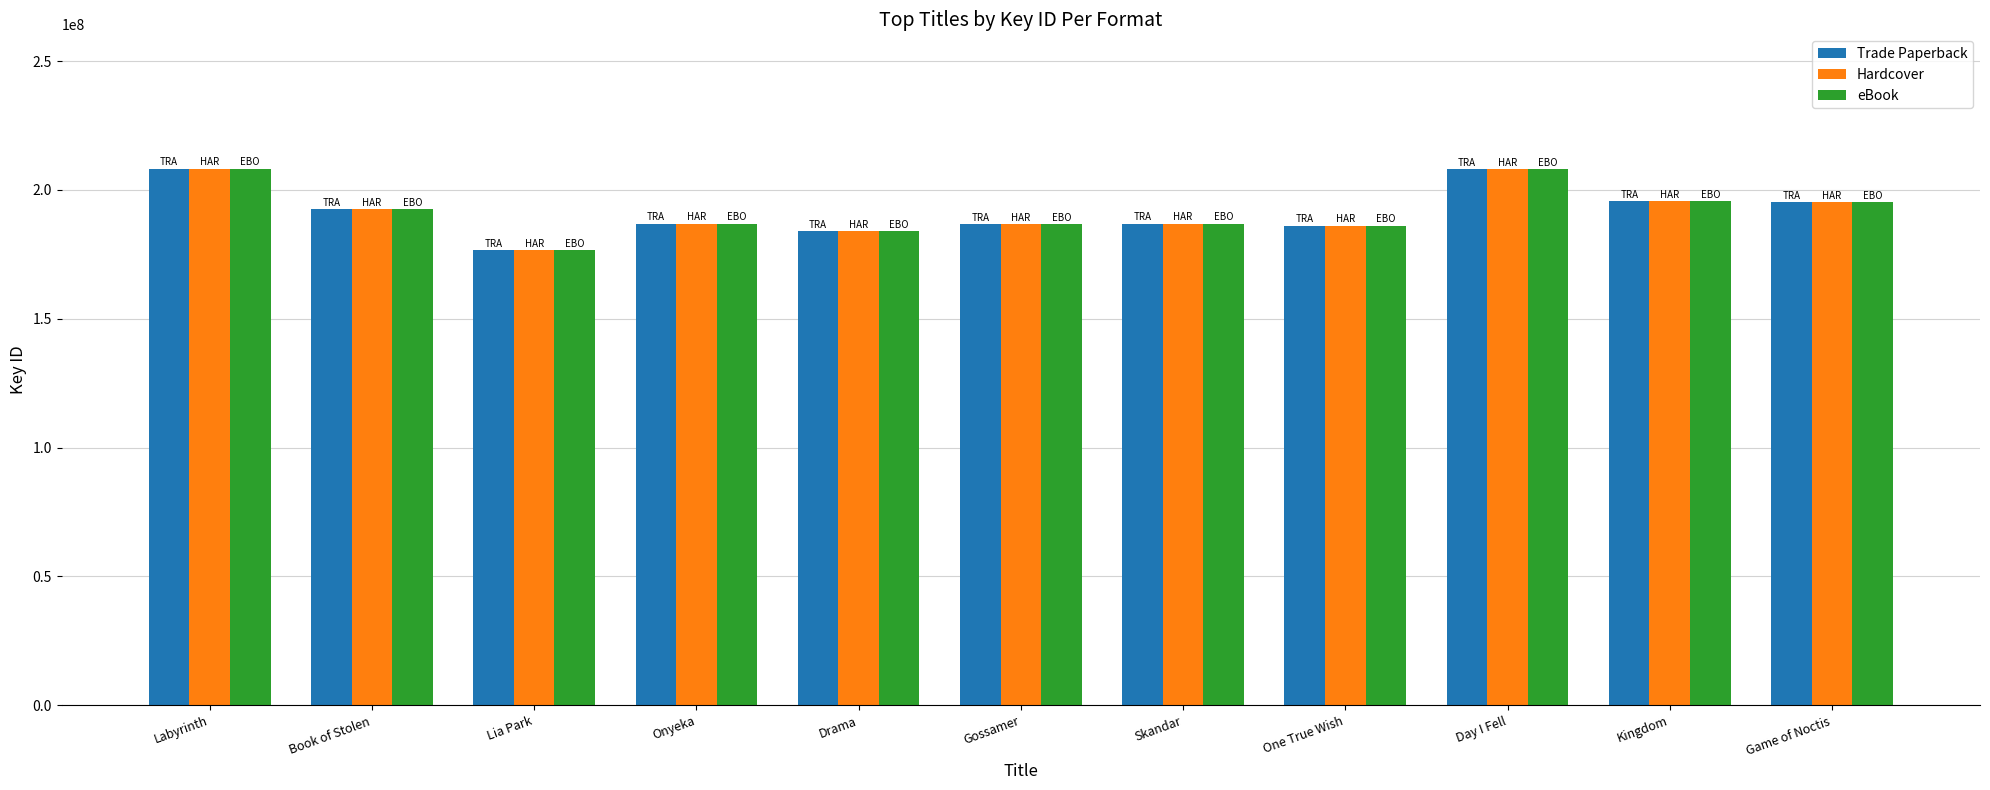

Which label corresponds to the smallest value in the chart?

Lia Park